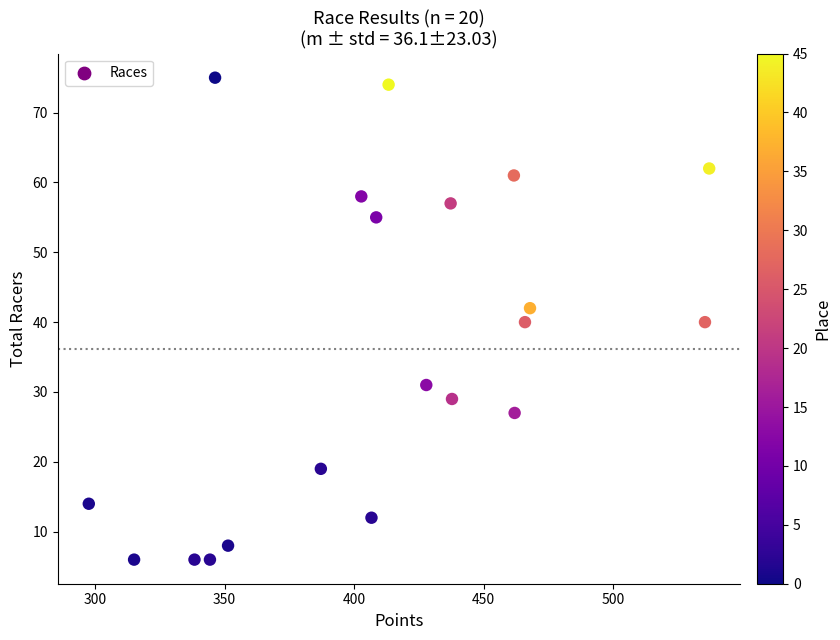

What is the range of Y values (max minus min)?

69